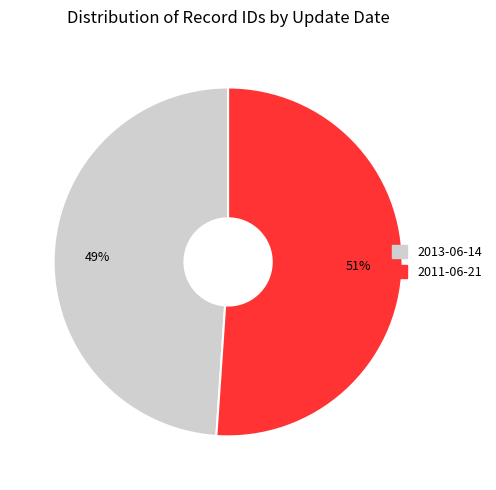

Rank the categories by value from lowest to highest.

2013-06-14, 2011-06-21